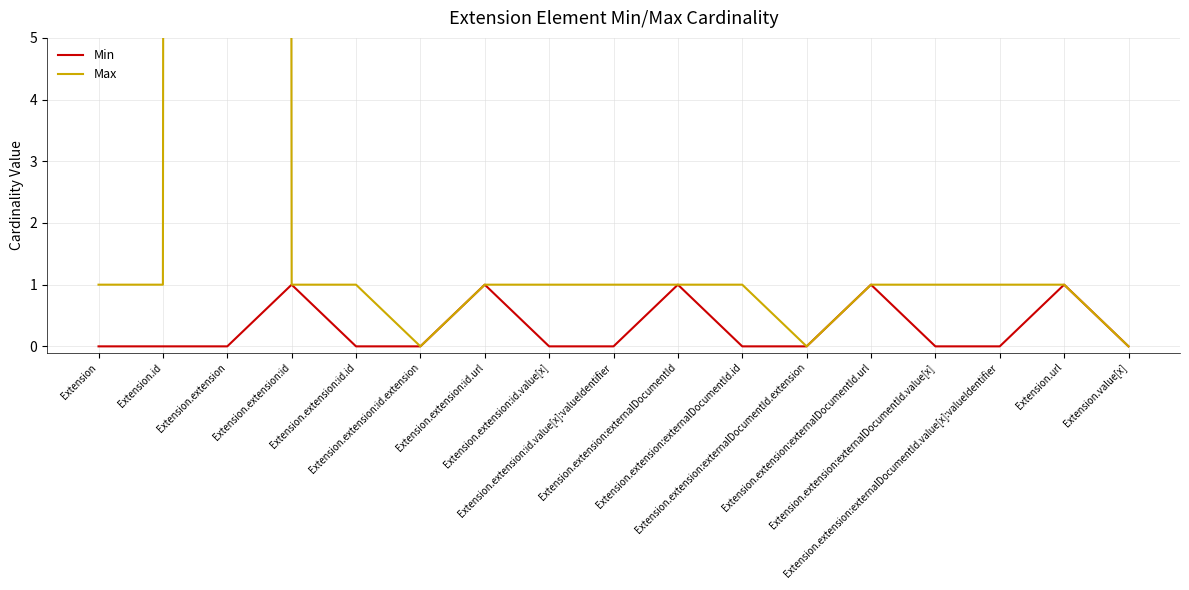

How many data points in Min are above 0?

5